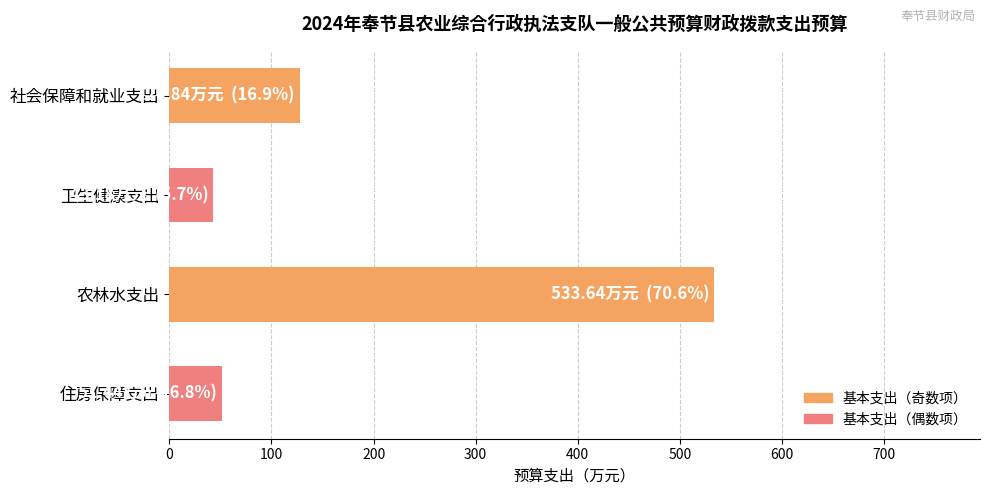

List the labels in order of value, largest first.

农林水支出, 社会保障和就业支出, 住房保障支出, 卫生健康支出